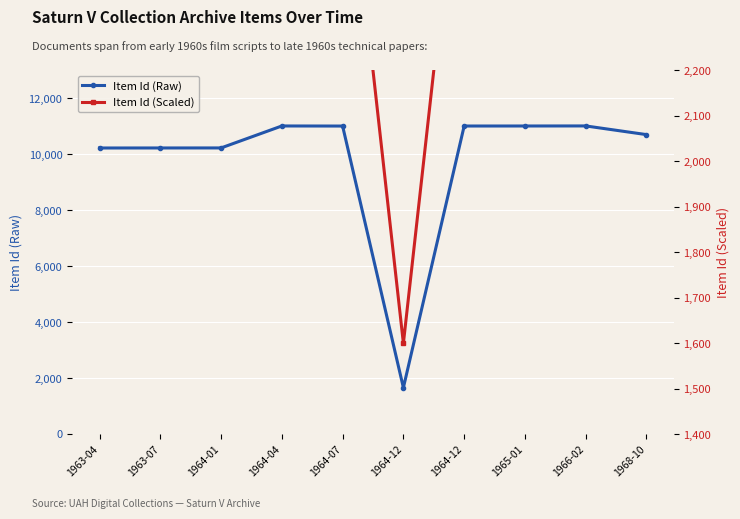

How many interior local valleys does the Item Id (Raw) series have?

1